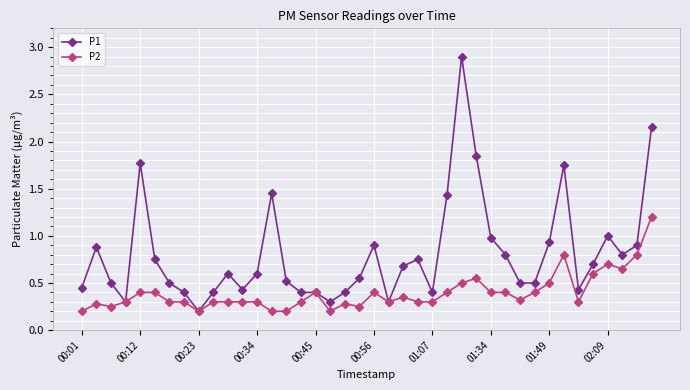

What is the maximum value shown in the chart?

2.9